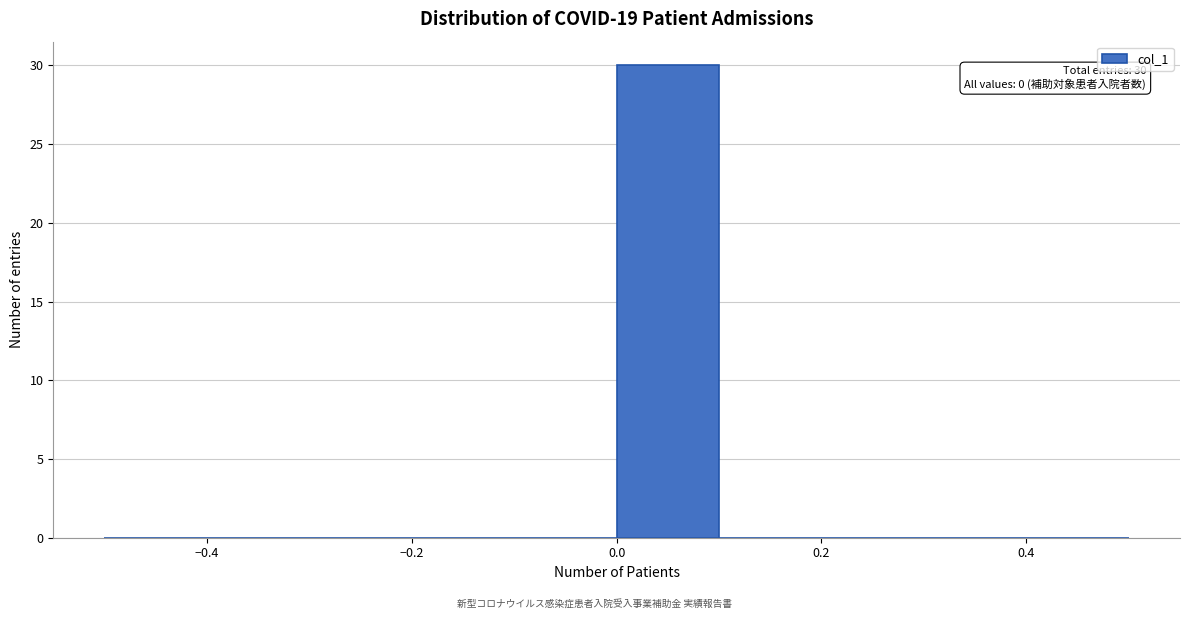

Over which range of the x-axis is the bar tallest?

0.0 to 0.1